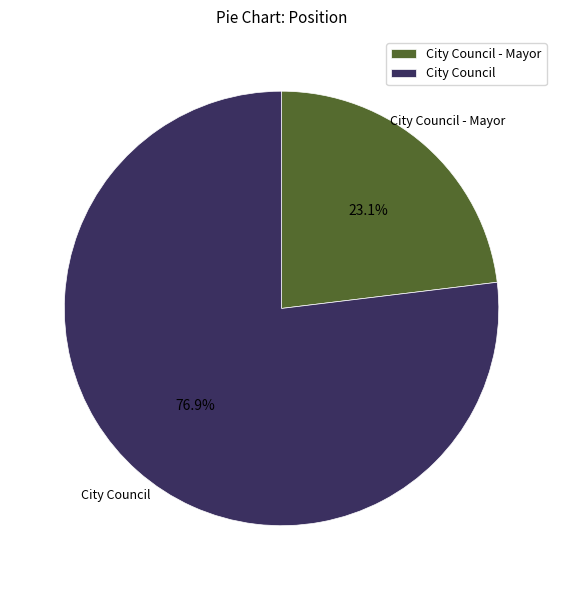

Combined, do City Council and City Council - Mayor account for over 50%?

Yes